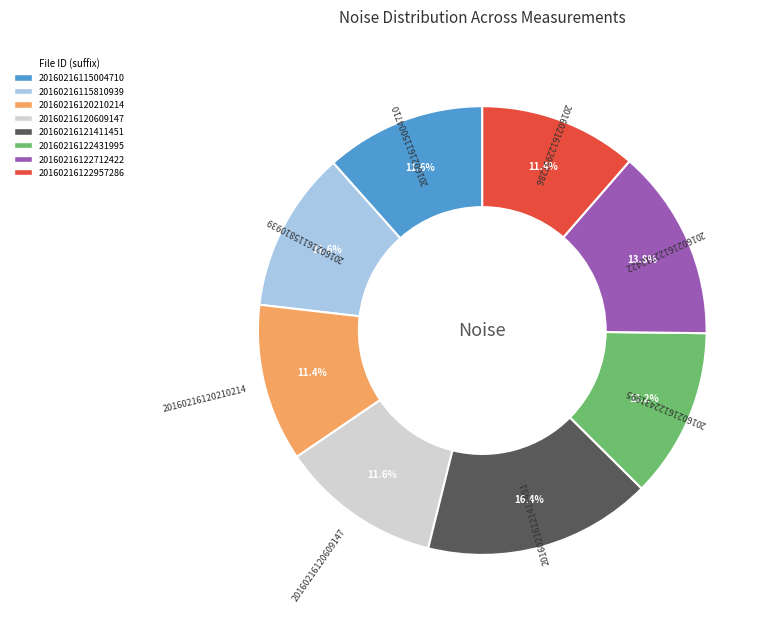

The 20160216120609147 slice represents 12% of the pie. True or false?

True